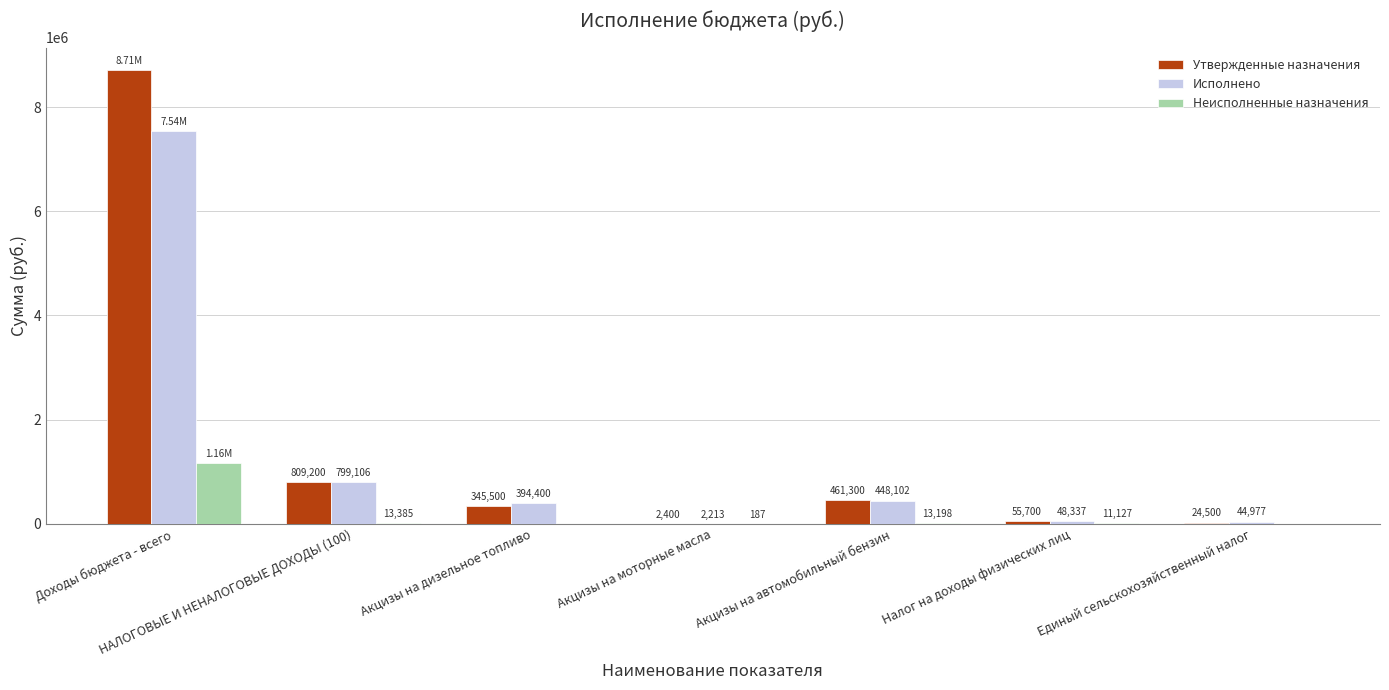

Which series changed the most between Акцизы на дизельное топливо and Единый сельскохозяйственный налог?

Исполнено